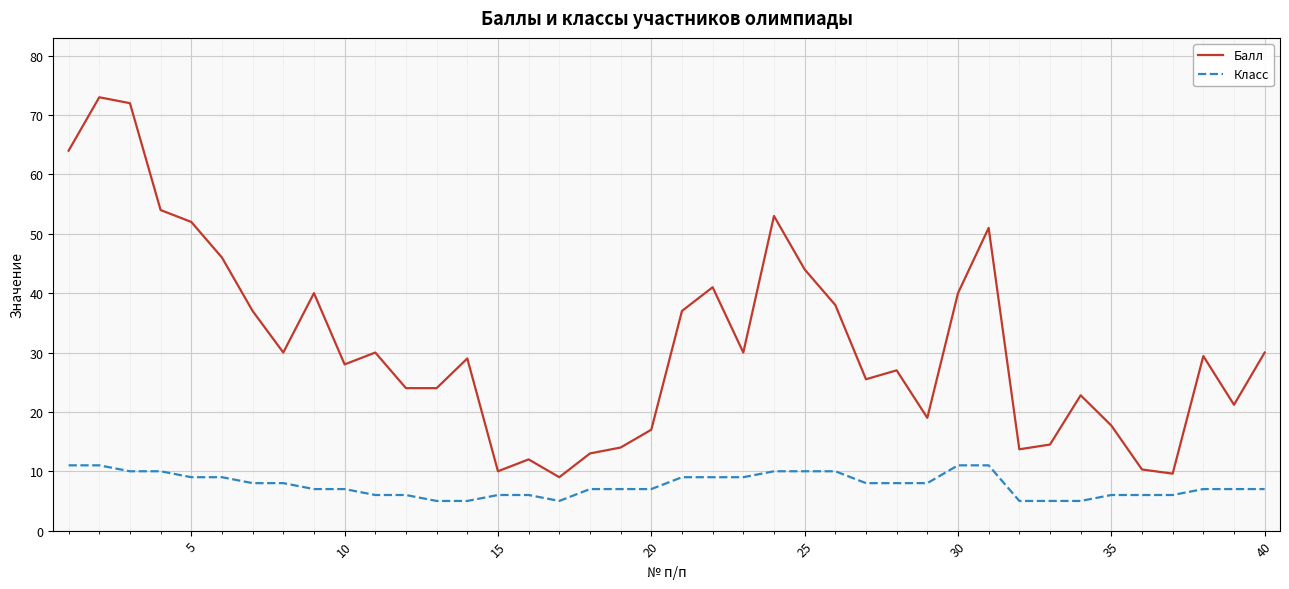

Which series has the largest range (max minus min)?

Балл